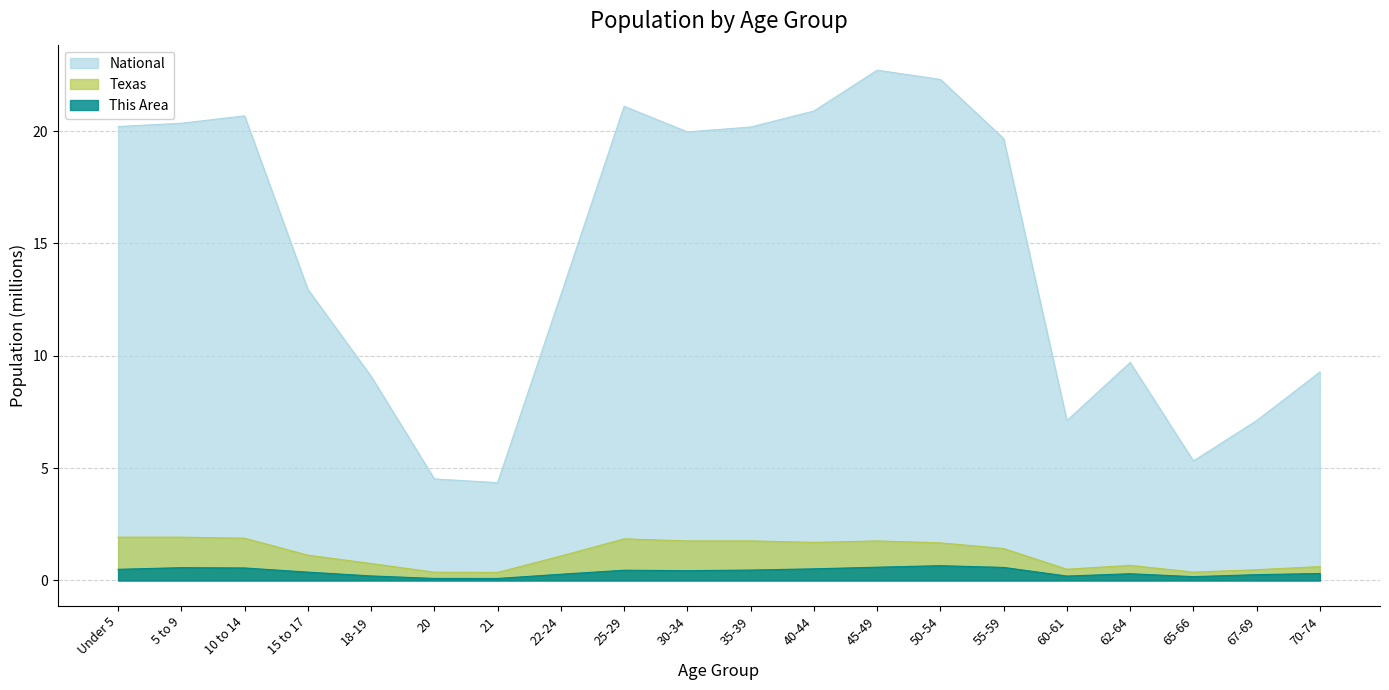

Reading left to right, what are all the values shown in this chart?

This Area: 0.5	0.6	0.6	0.4	0.2	0.1	0.1	0.3	0.5	0.4	0.5	0.5	0.6	0.7	0.6	0.2	0.3	0.2	0.3	0.3
Texas: 1.9	1.9	1.9	1.1	0.8	0.4	0.4	1.1	1.9	1.8	1.8	1.7	1.8	1.7	1.4	0.5	0.7	0.4	0.5	0.6
National: 20.2	20.3	20.7	13.0	9.1	4.5	4.4	12.7	21.1	20.0	20.2	20.9	22.7	22.3	19.7	7.1	9.7	5.3	7.1	9.3